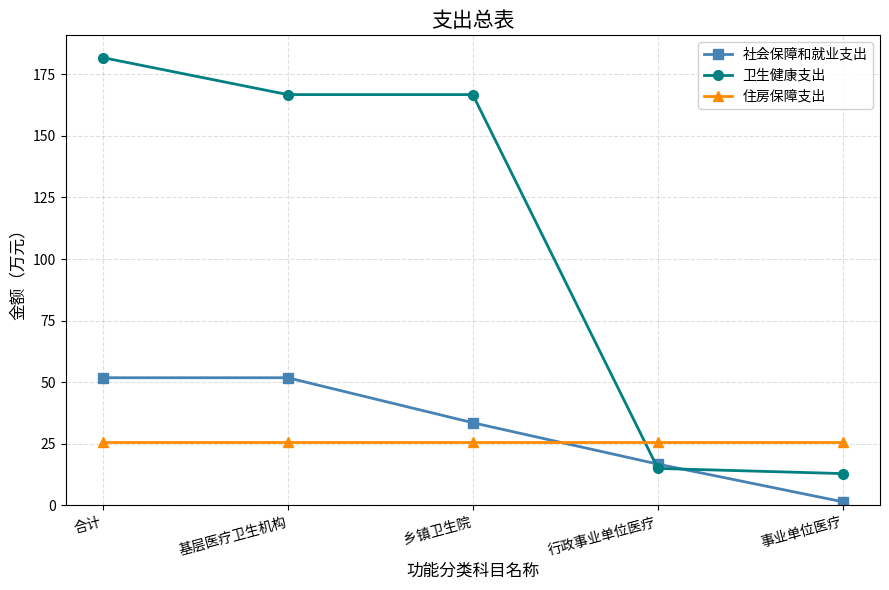

At which category is the sum across all series the highest?

合计